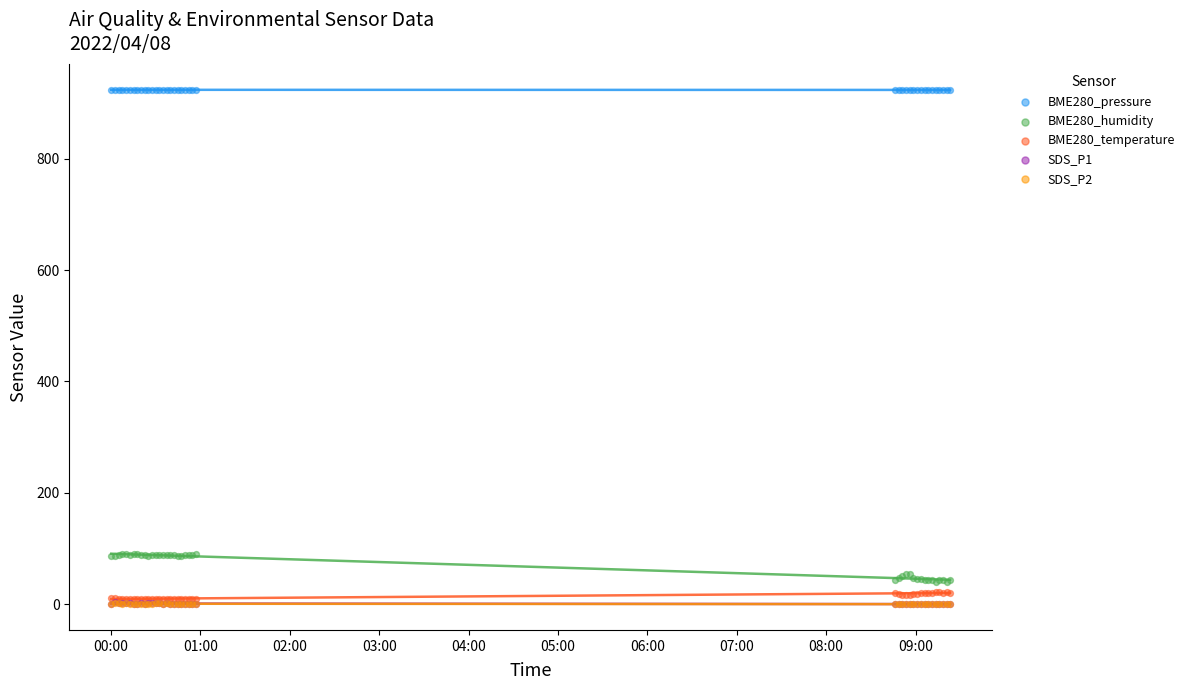

Which series contains the lowest Y value?

SDS_P1